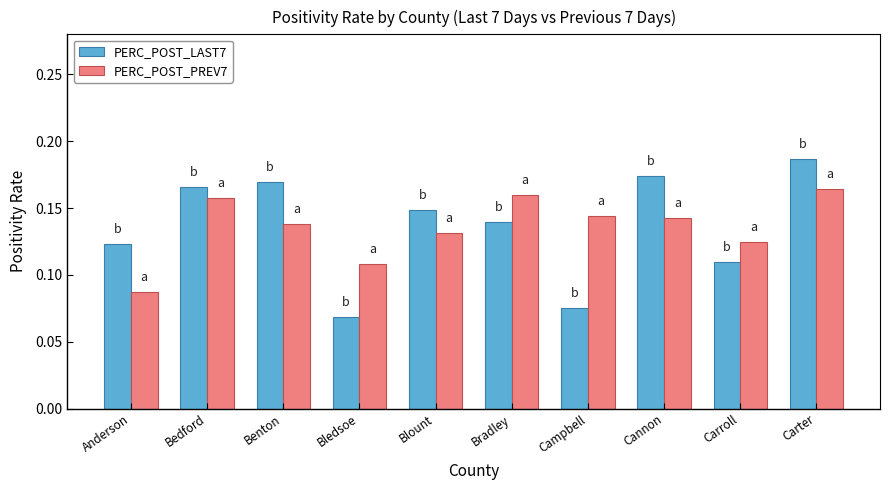

At which label is PERC_POST_LAST7 closest to 0?

Bledsoe